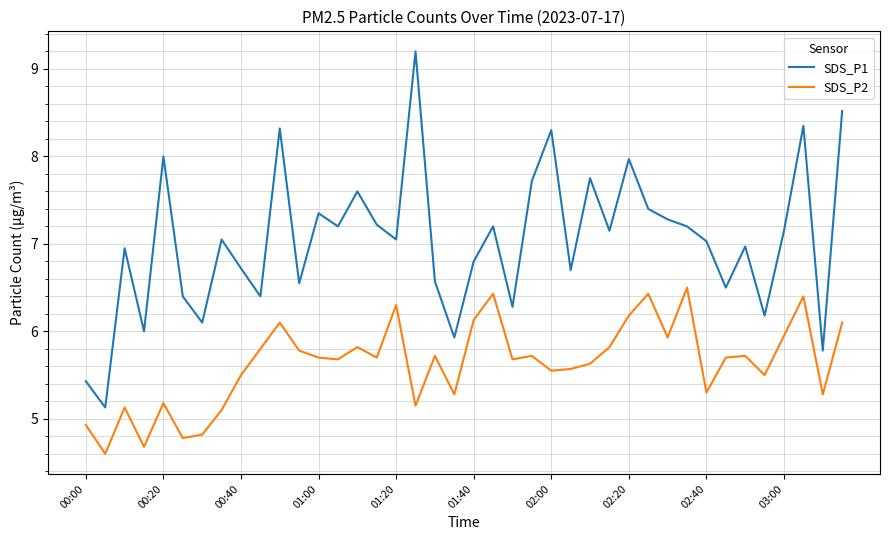

What is the minimum value shown in the chart?

4.6